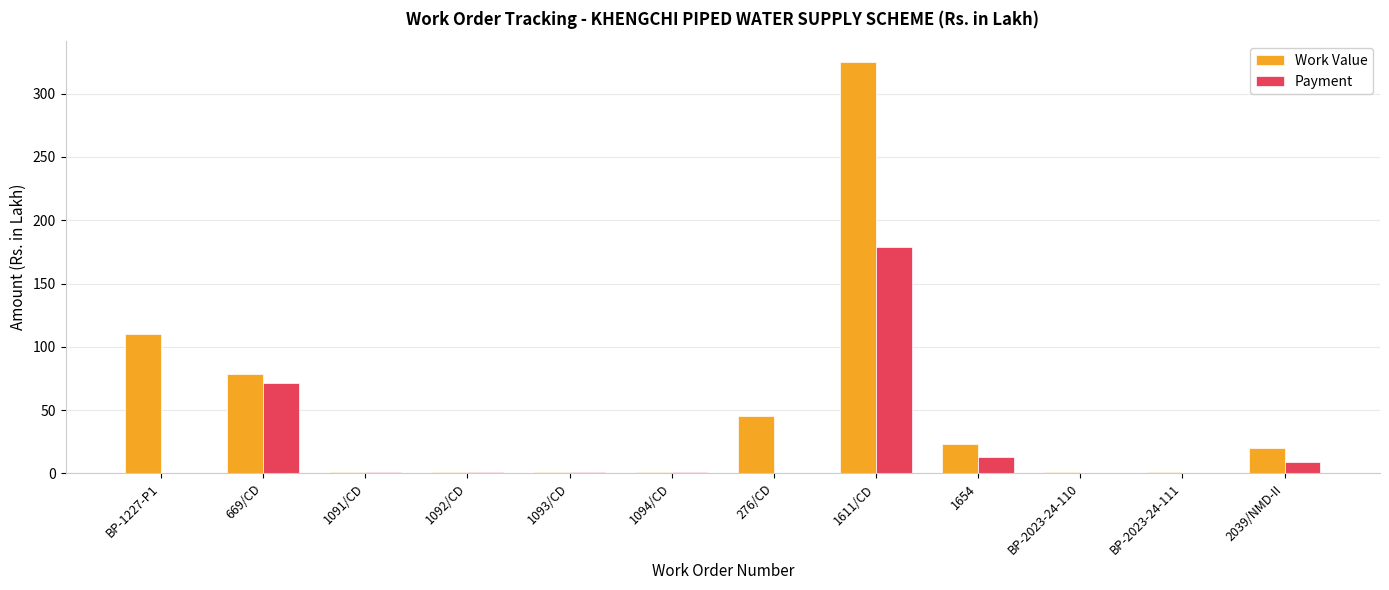

Which series has the largest total across all categories?

Work Value